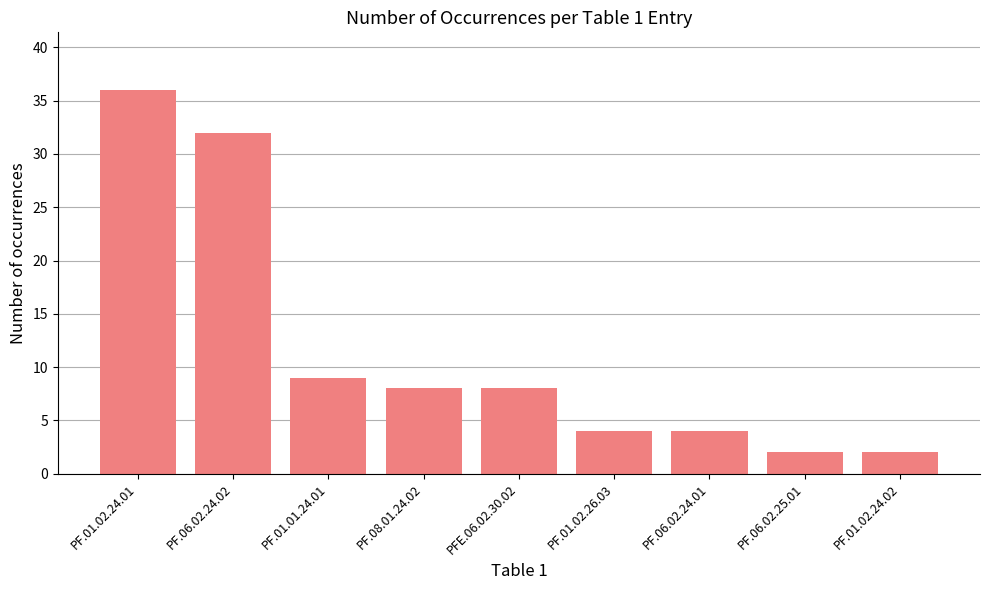

What is the label of the 3rd bar from the right?

PF.06.02.24.01